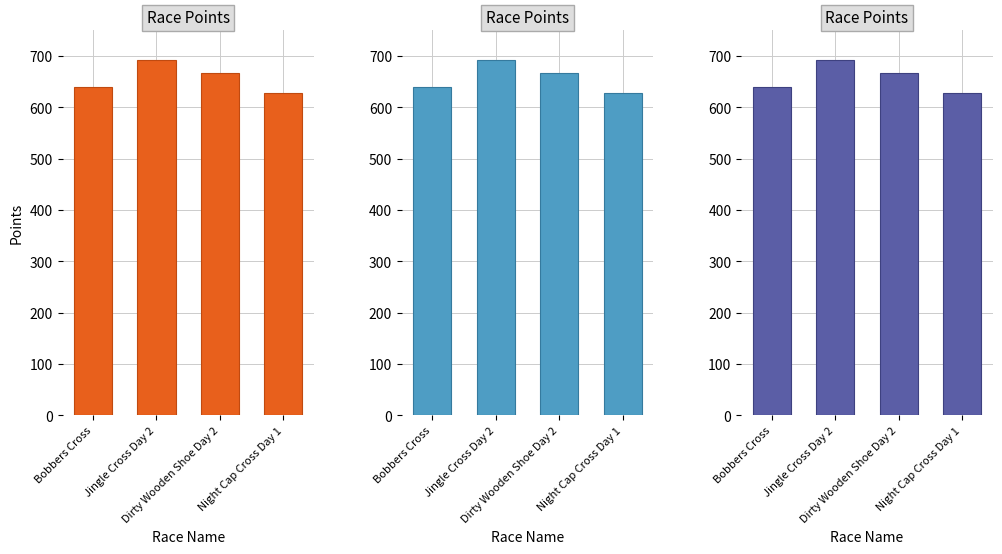

What value does the data have at Bobbers Cross?

639.6